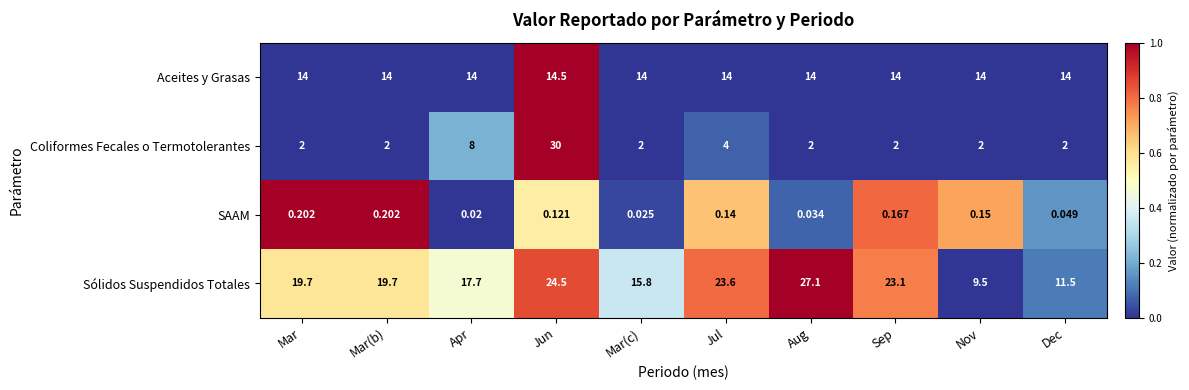

At which category does the chart reach its peak across all series?

Jun